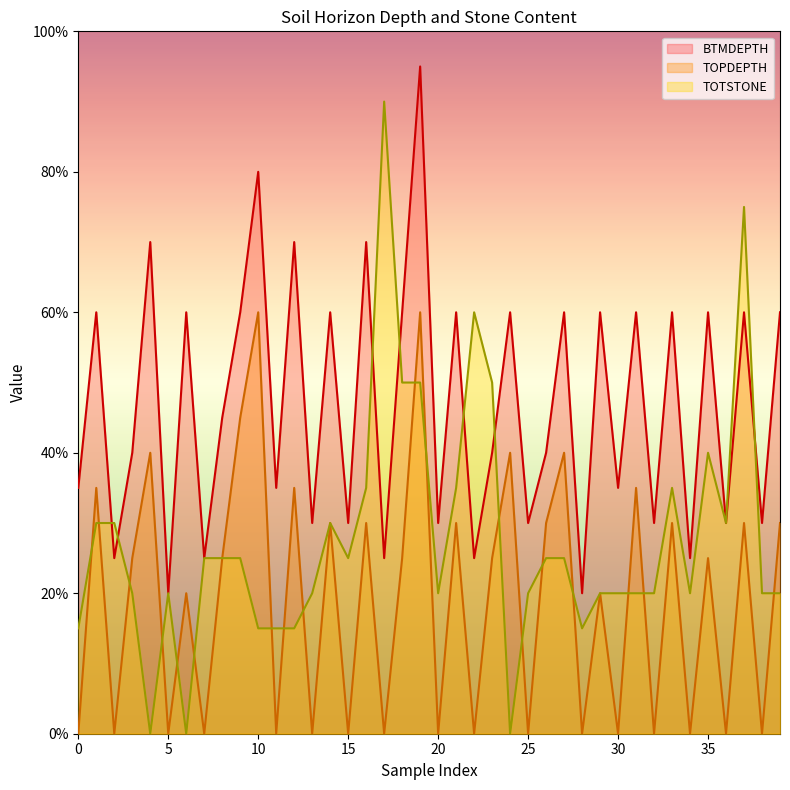

How many lines are shown in the chart?

3